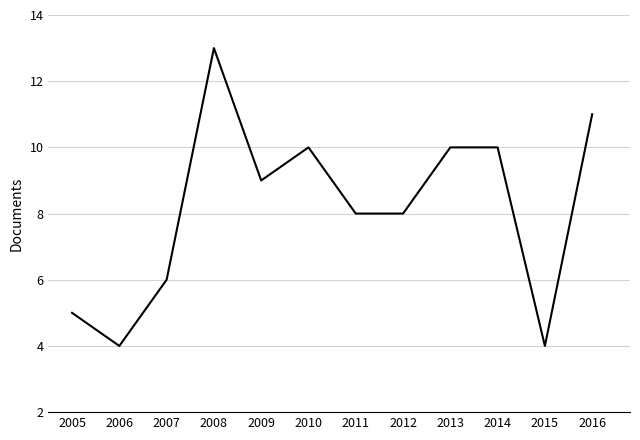

At which category does the chart reach its peak across all series?

2008